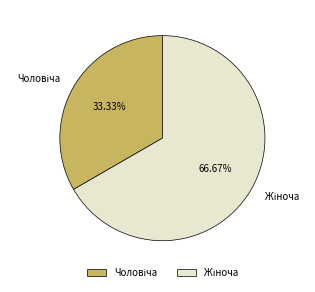

How many slices are in this pie chart?

2